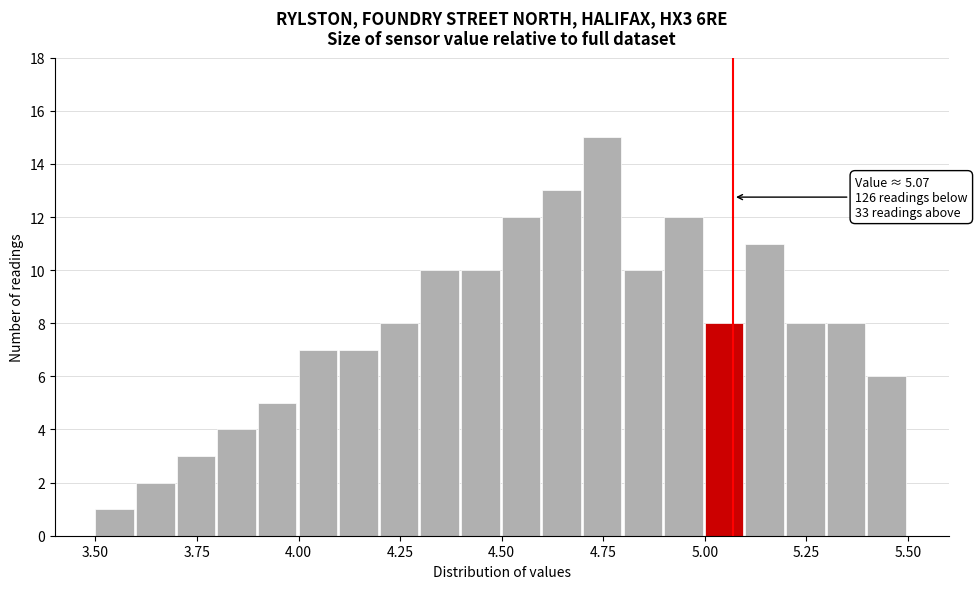

Read against the x-axis, roughly where is the centre of the tallest bar?

4.75